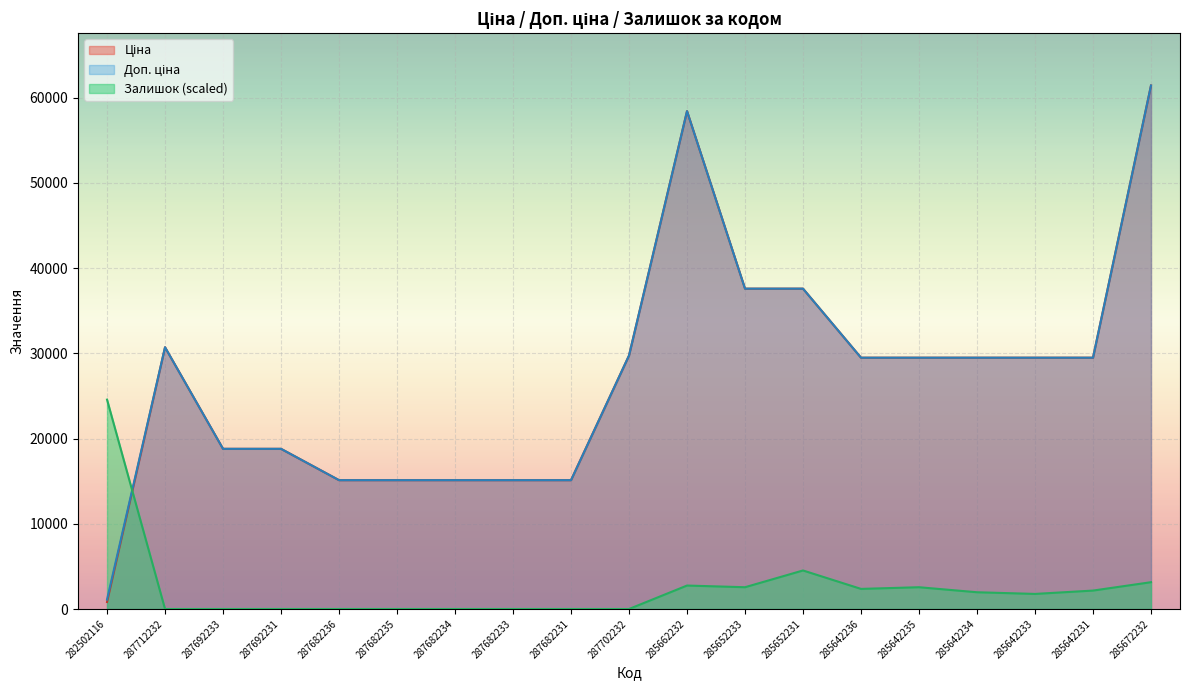

What is the lowest value of the Ціна series?

818.5